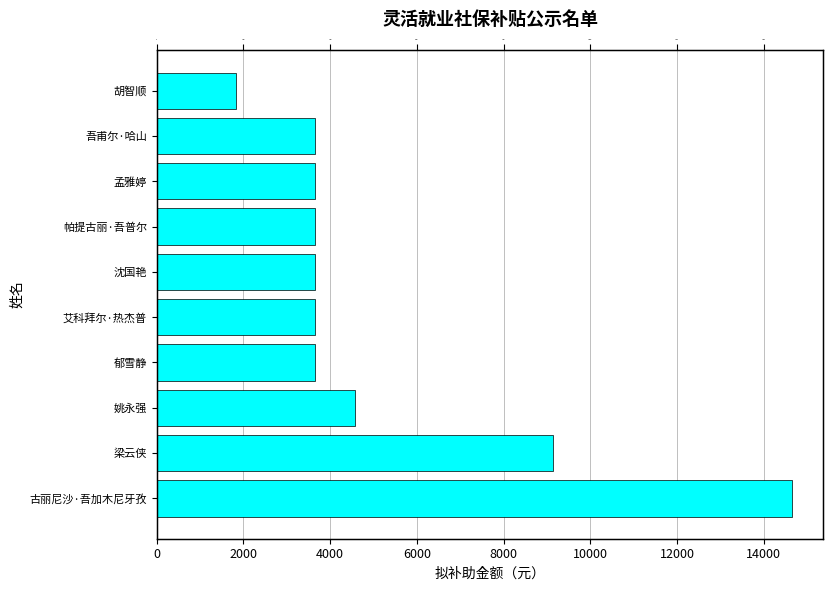

Reading left to right, transcribe all the data shown in this chart.

14640	9150	4575	3660	3660	3660	3660	3660	3660	1830